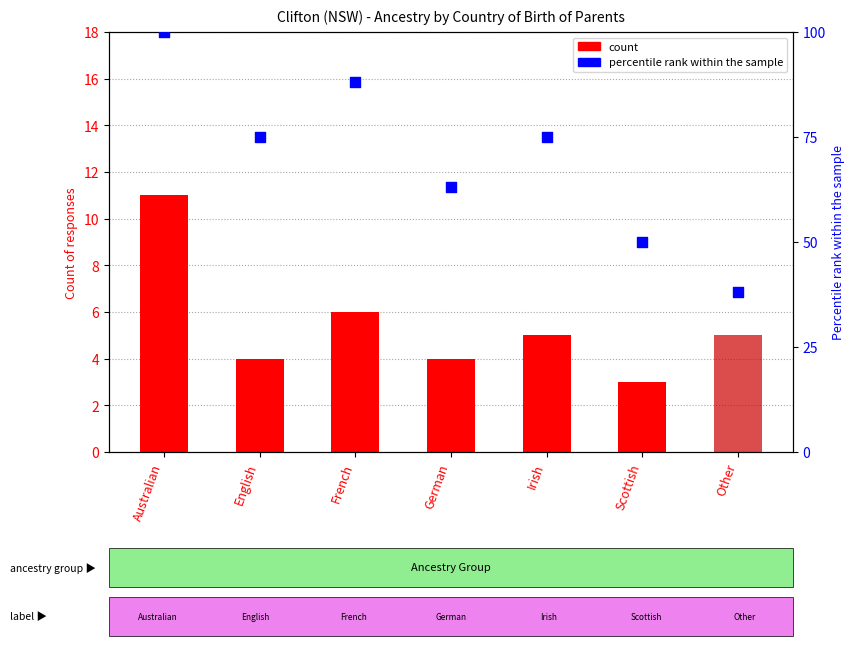

Which series contains the lowest Y value?

Both parents born in Australia